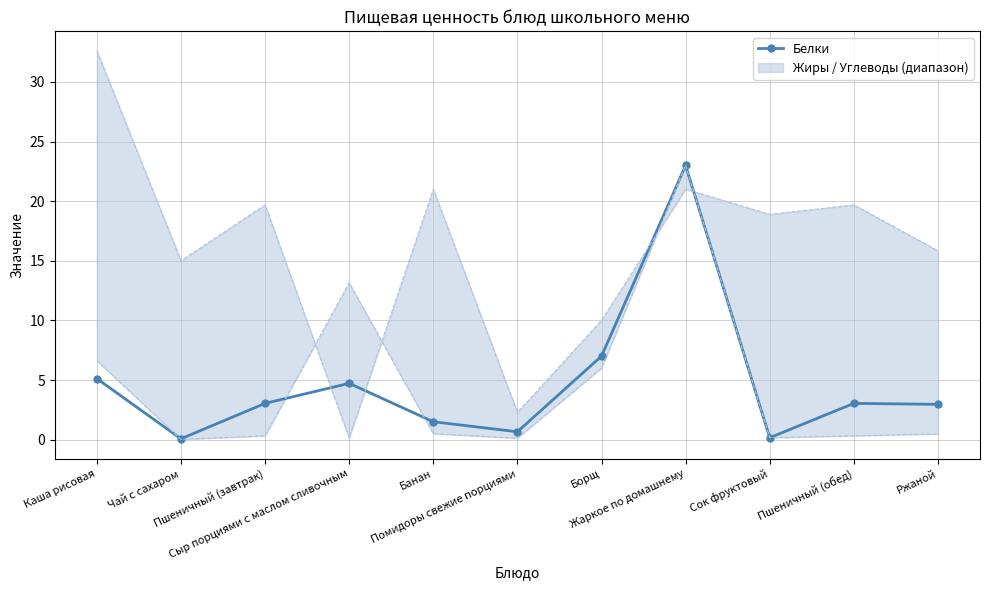

What is the label of the 8th point from the right?

Сыр порциями с маслом сливочным